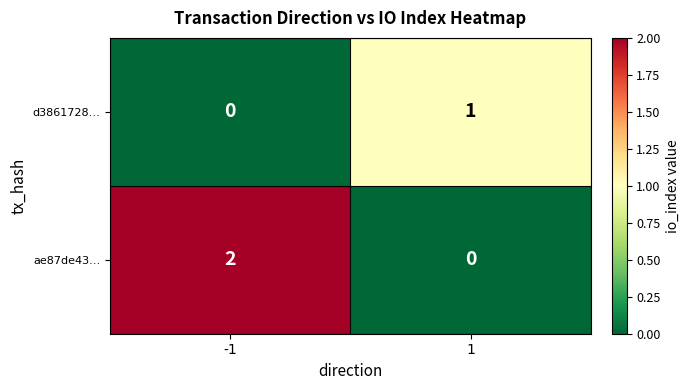

Which series has the largest total across all categories?

ae87de43…